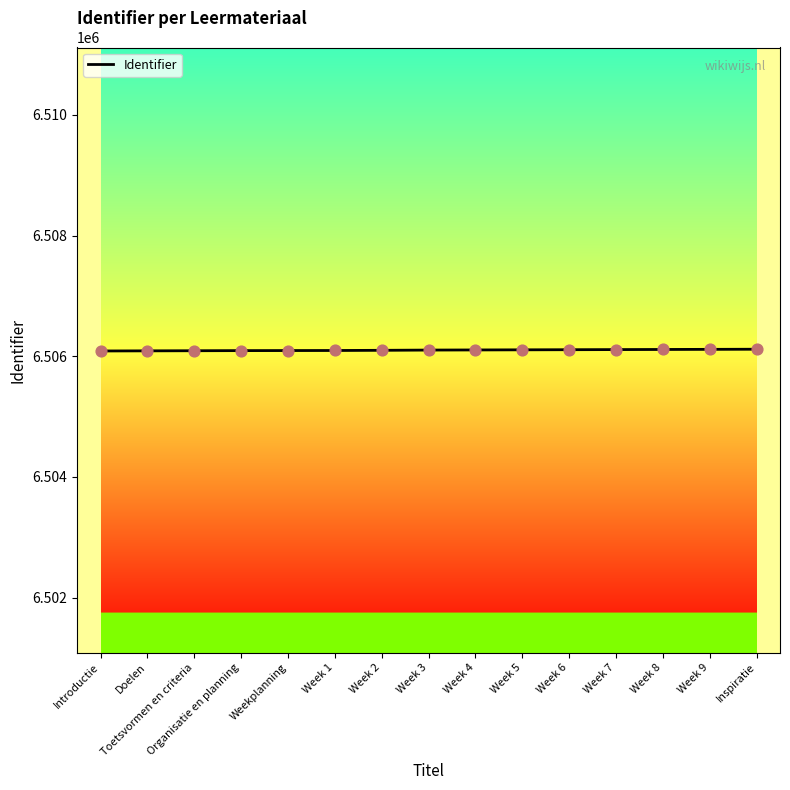

What is the ratio of the value at Weekplanning to the value at Inspiratie?

1.0